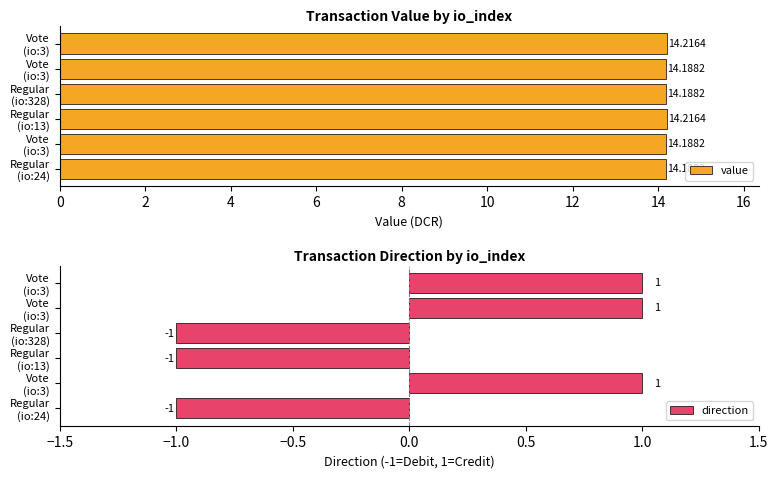

How many bars are there in each group?

2